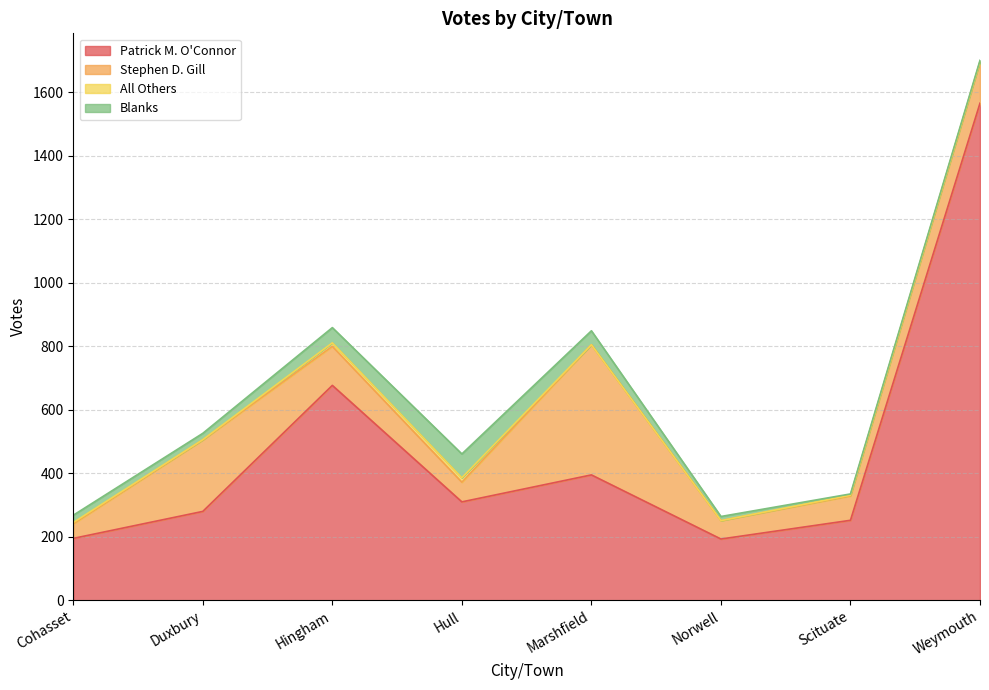

Is it true that Blanks equals 9 at Norwell?

False